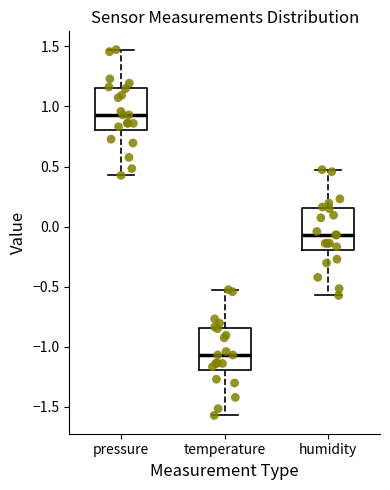

Reading left to right, read every box against the y-axis: the position of its median line, the range the box covers, and the ends of its whiskers. The values are not printed on the chart, so give them approximately, as read against the axis.

pressure: median 0.95, box 0.80 to 1.15, whiskers 0.45 to 1.45
temperature: median -1.05, box -1.20 to -0.85, whiskers -1.55 to -0.55
humidity: median -0.05, box -0.20 to 0.15, whiskers -0.55 to 0.45